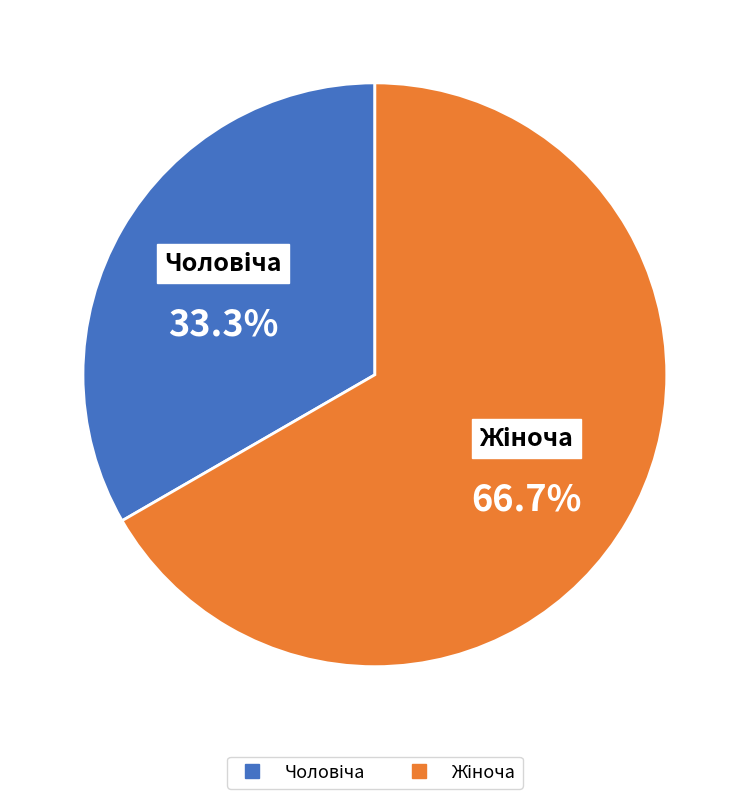

How many segments does this pie chart have?

2